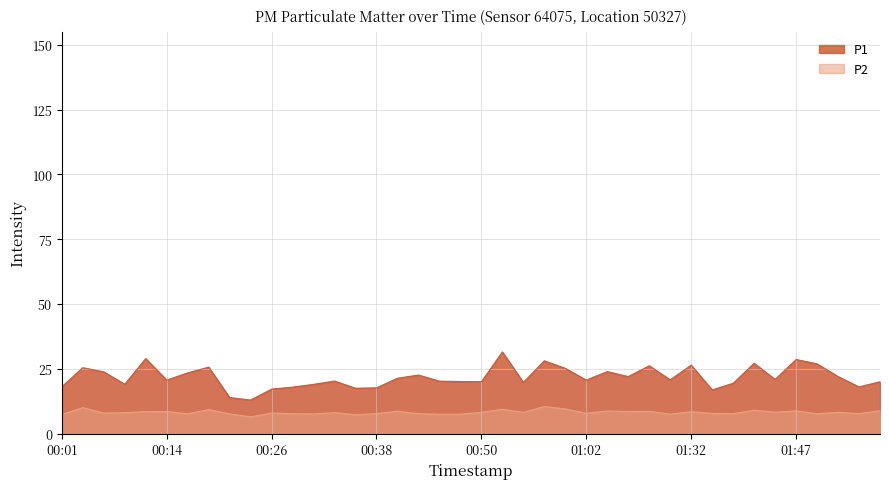

The value of P2 at 00:33 is 3.5. True or false?

False